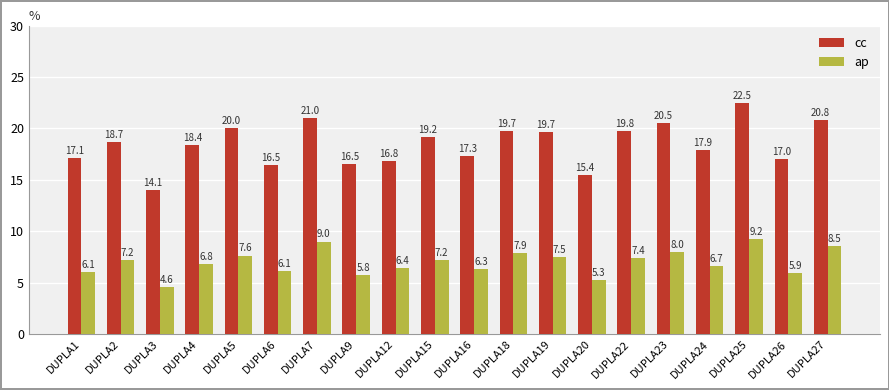

The ap series shows 4.6 at DUPLA3. True or false?

True